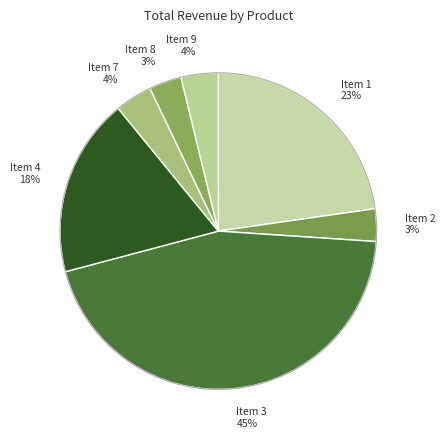

Is Item 1 the majority of the pie?

No